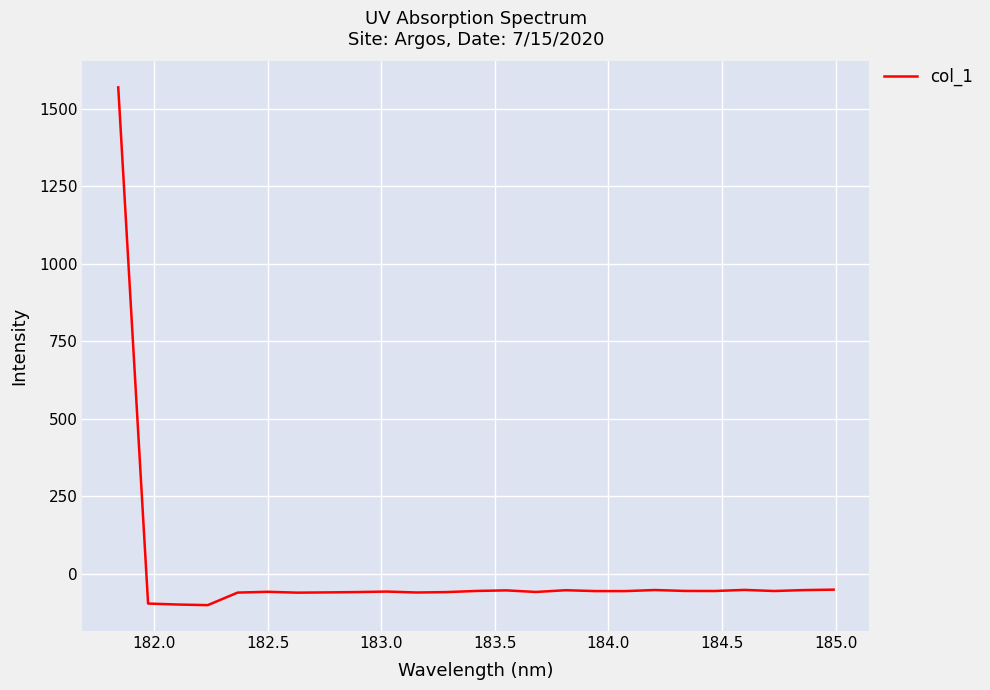

How many positive values are there?

1